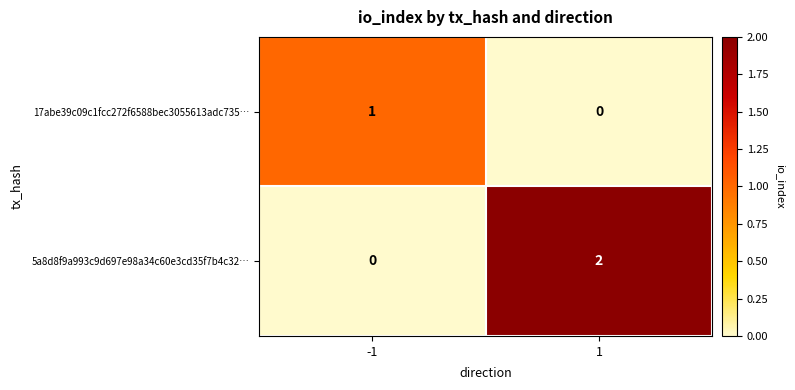

Which series has the largest range (max minus min)?

5a8d8f9a993c9d697e98a34c60e3cd35f7b4c32…